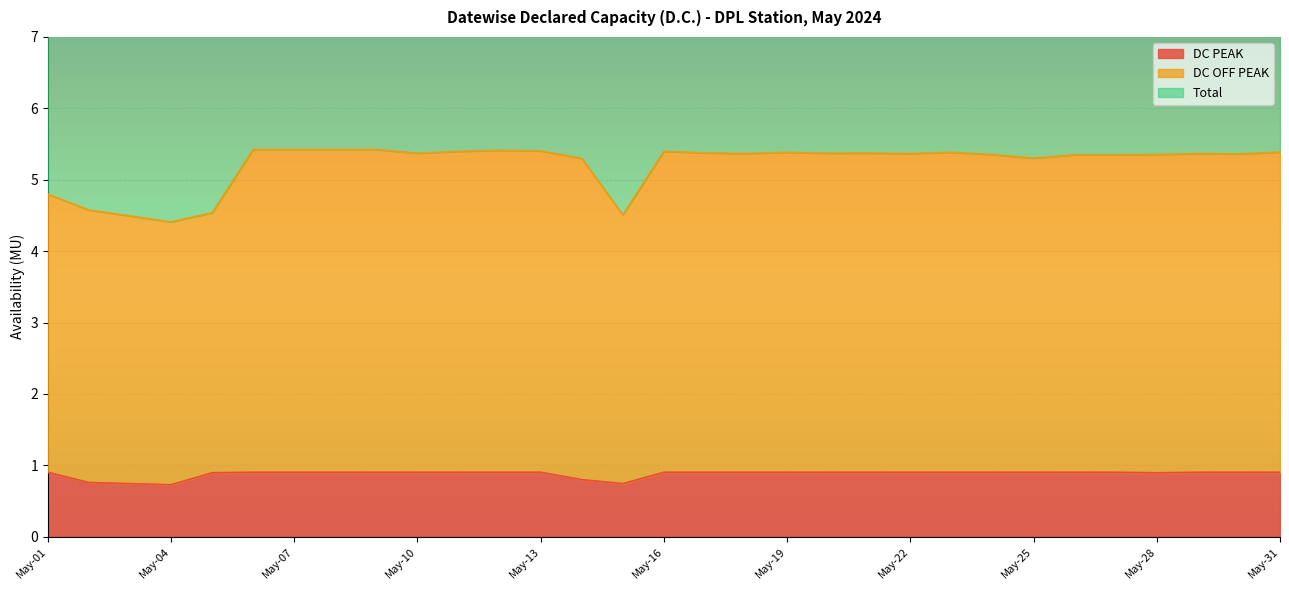

Rank the series by their average value, from lowest to highest.

DC PEAK, DC OFF PEAK, Total